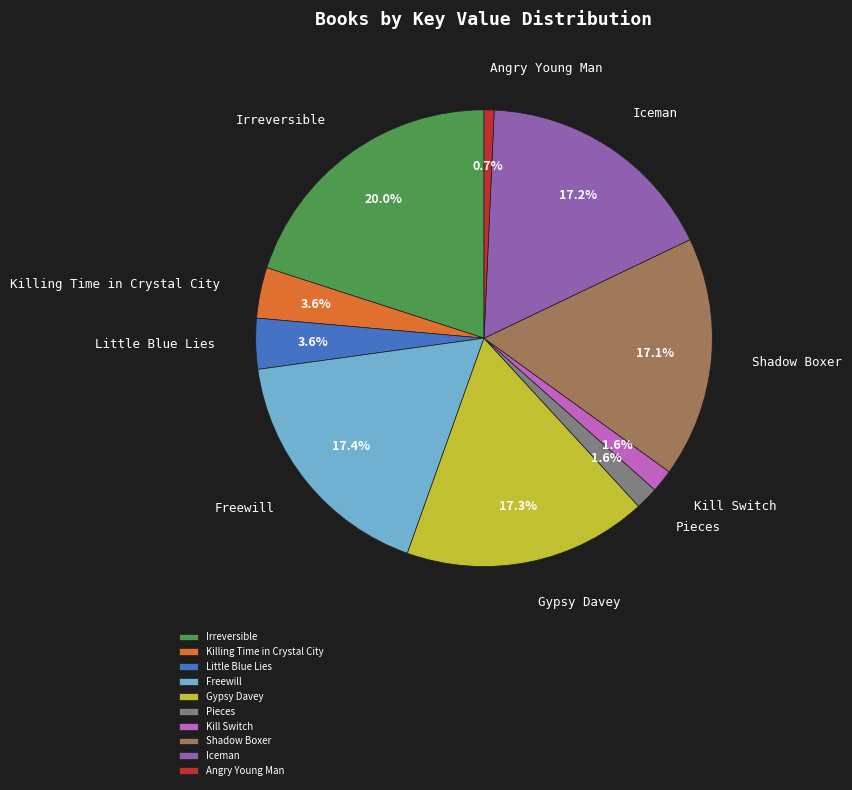

How many segments does this pie chart have?

10